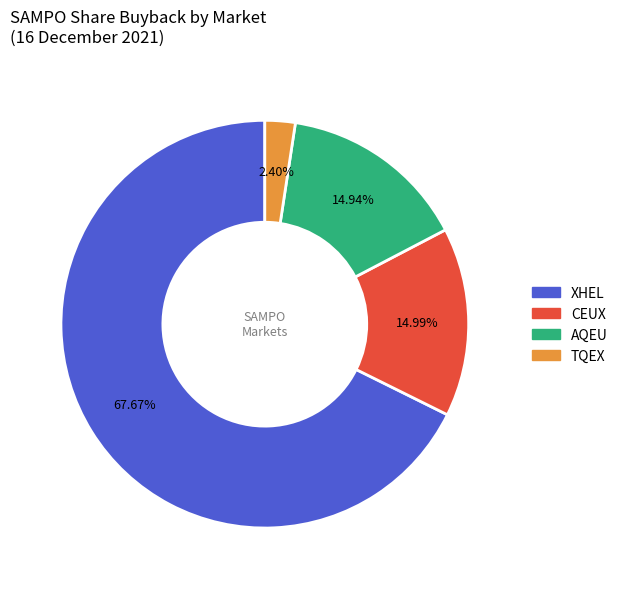

The CEUX slice represents 21% of the pie. True or false?

False